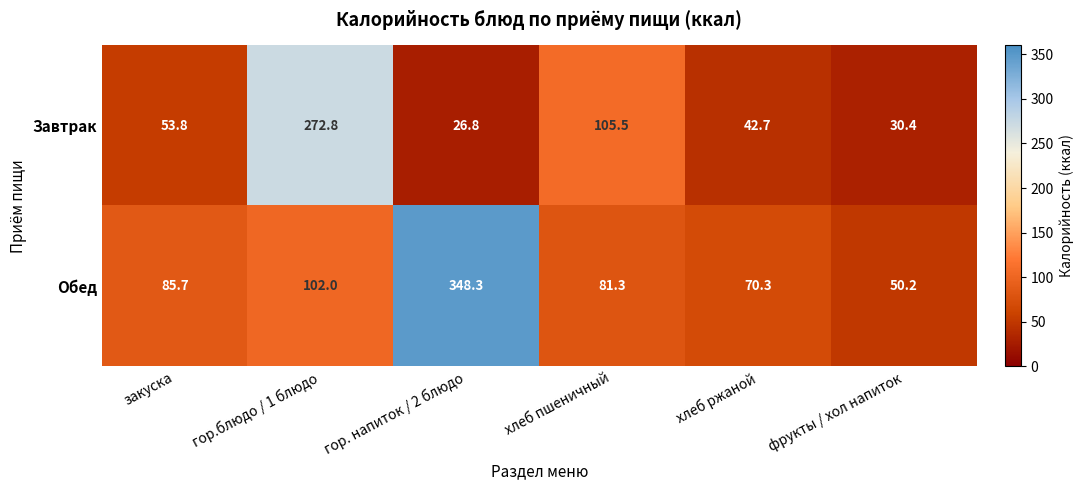

List the series in order of their peak value, lowest first.

Завтрак, Обед